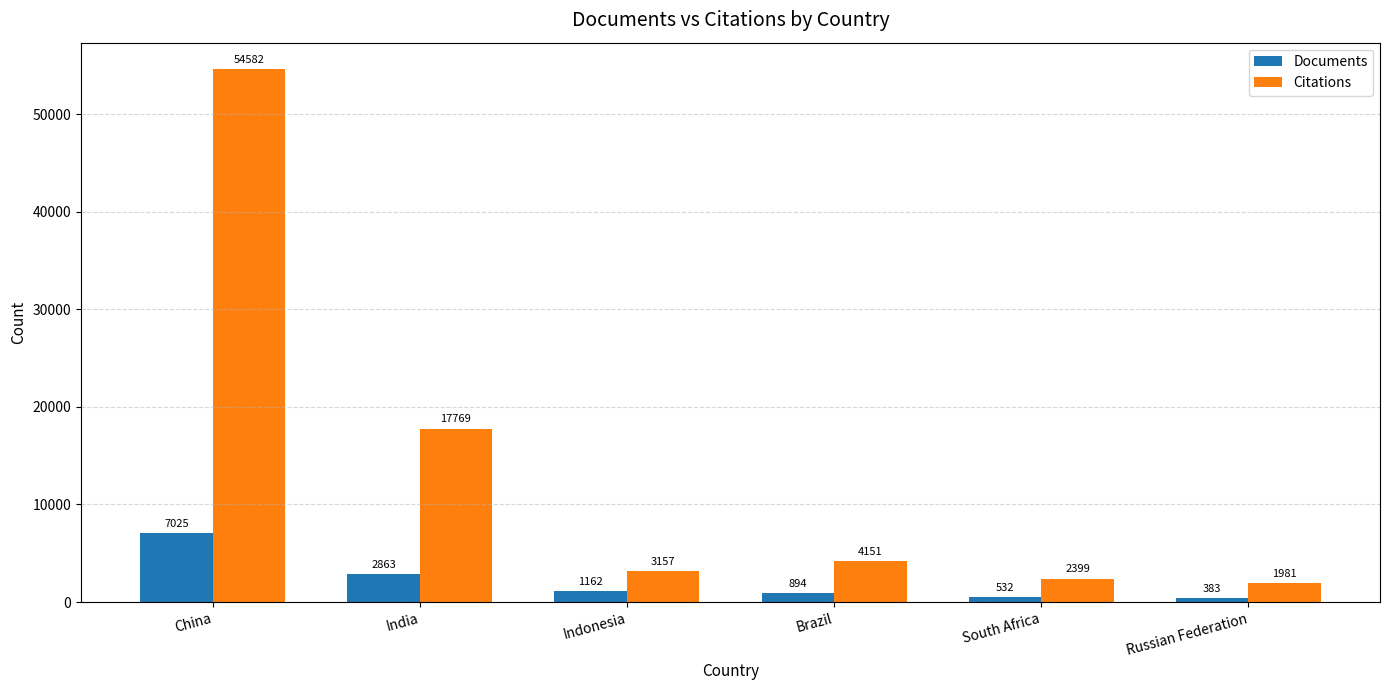

Is it true that Documents equals 7025 at China?

True